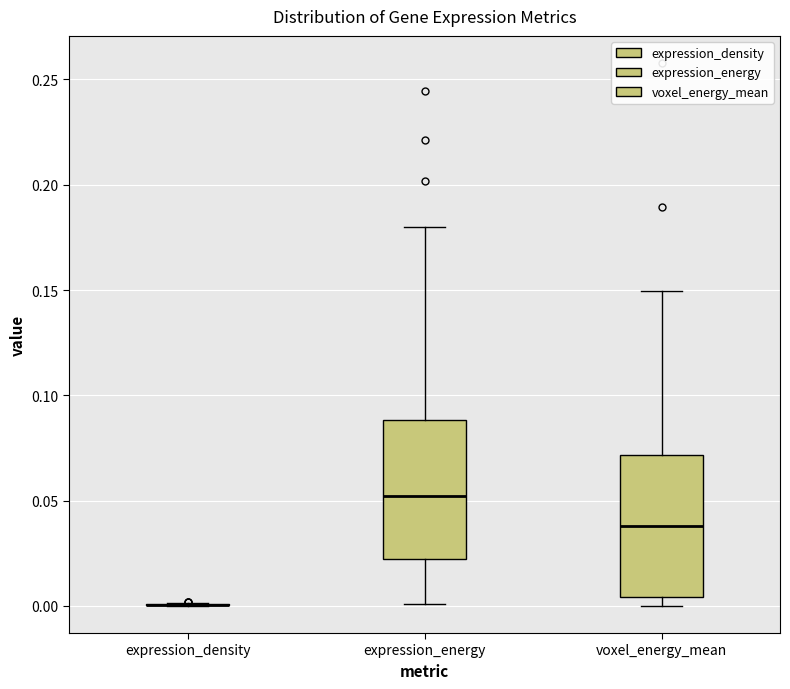

Reading left to right, transcribe this box plot: for each box, give where its median line is, the range the box spans, and where its two whiskers end, as read against the y-axis. The values are not printed on the chart, so give them approximately, as read against the axis.

expression_density: box collapsed to a line at 0.000, whiskers 0.000 to 0.000
expression_energy: median 0.050, box 0.020 to 0.090, whiskers 0.000 to 0.180
voxel_energy_mean: median 0.040, box 0.005 to 0.070, whiskers 0.000 to 0.150